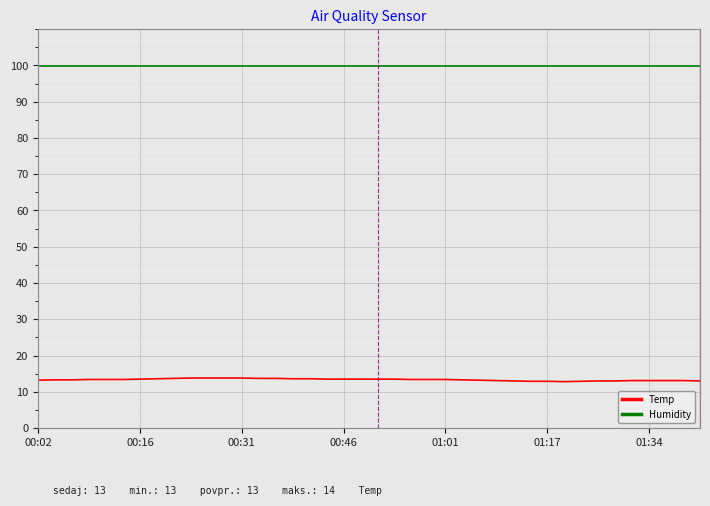

Which series has the widest spread of values?

Temp